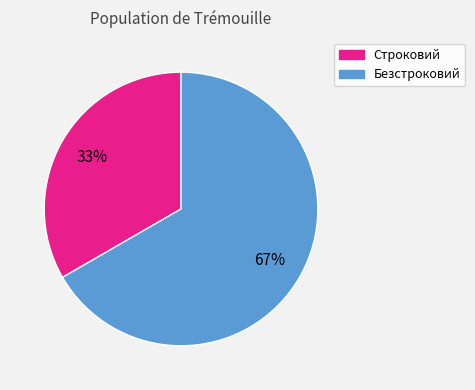

Approximately how many times larger is the value at Безстроковий compared to Строковий?

2.0